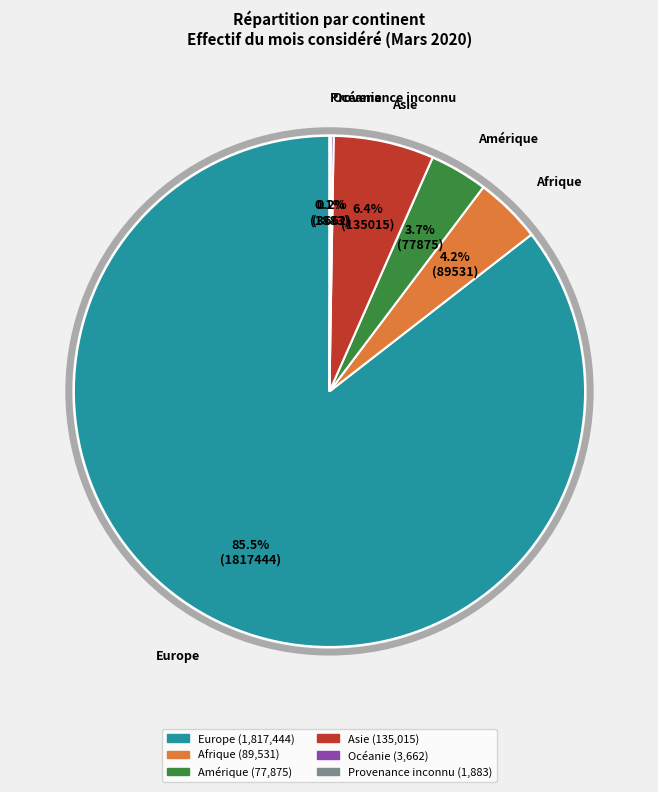

Is Europe the majority of the pie?

Yes